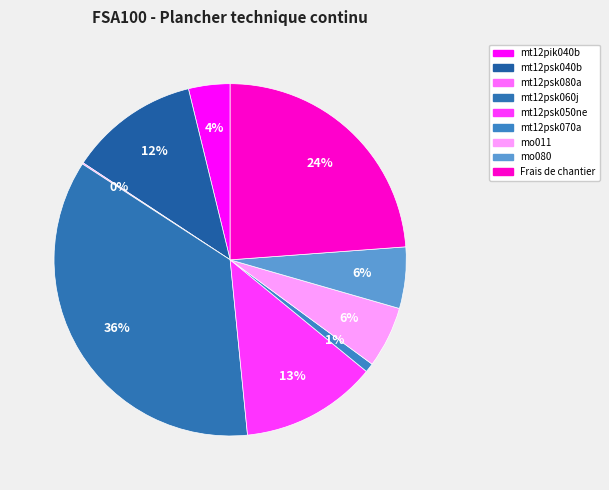

Do mo080 and mt12psk040b together represent more than half of the pie?

No